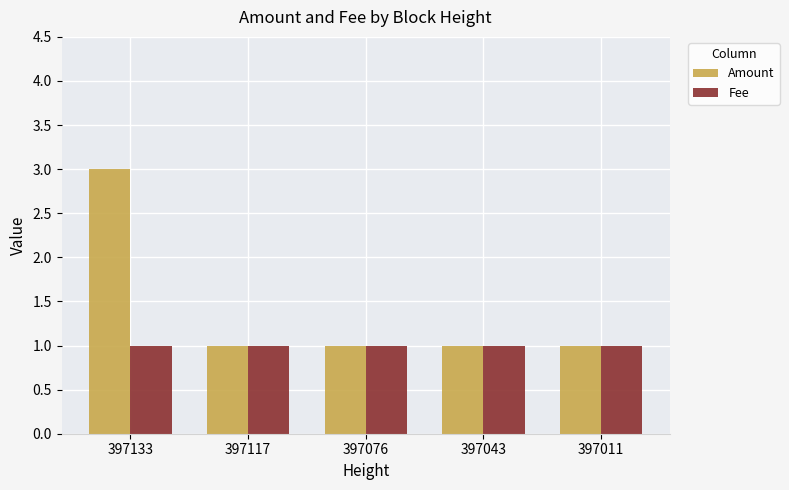

The value of Fee at 397076 is 1. True or false?

True